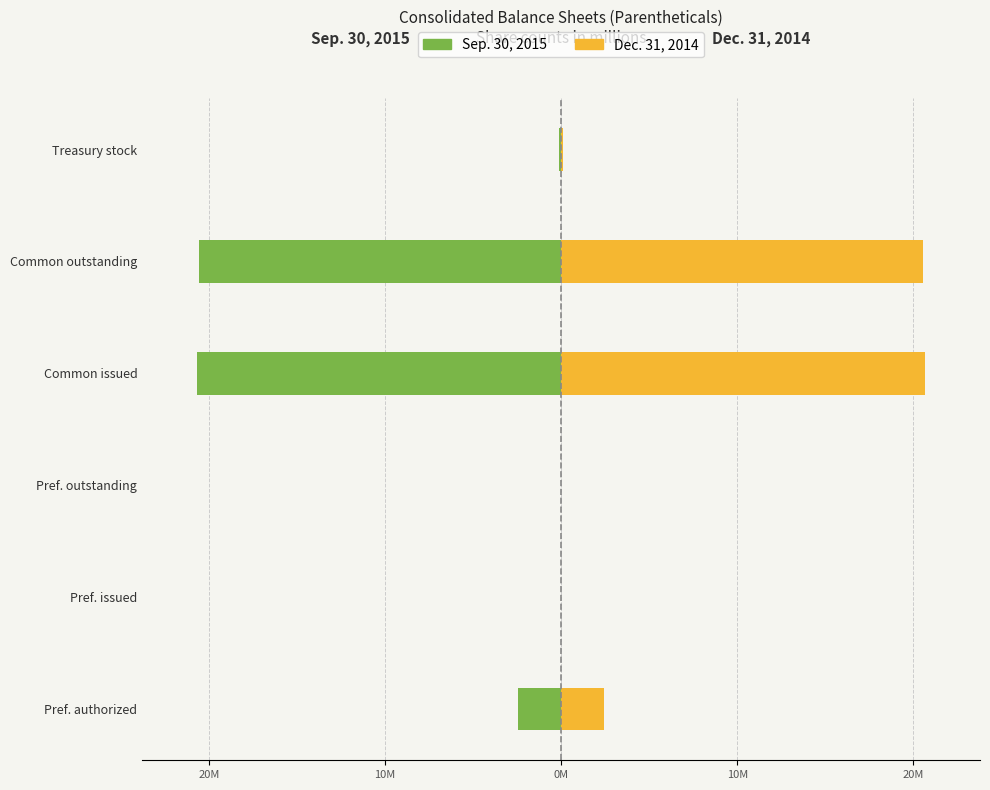

What is the greatest value displayed?

20.7